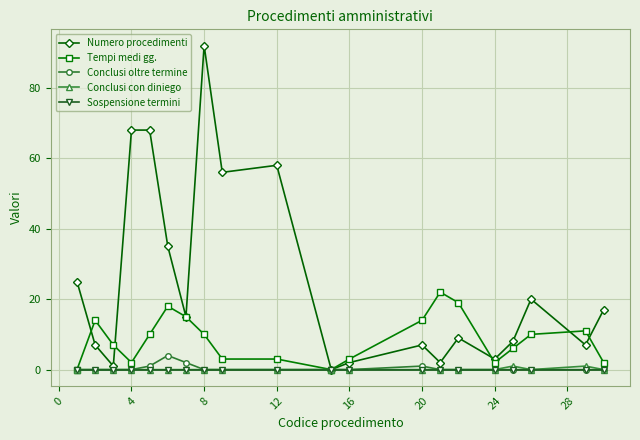

What is the maximum value for Tempi medi gg.?

22